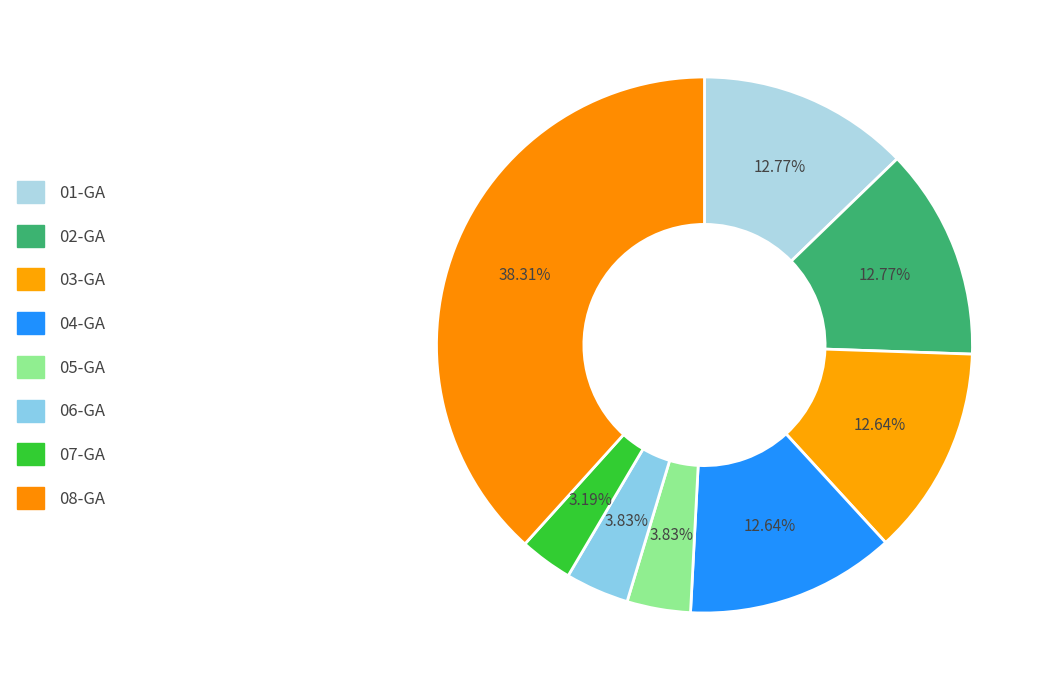

What percentage is NOT represented by 01-GA?

87.2%